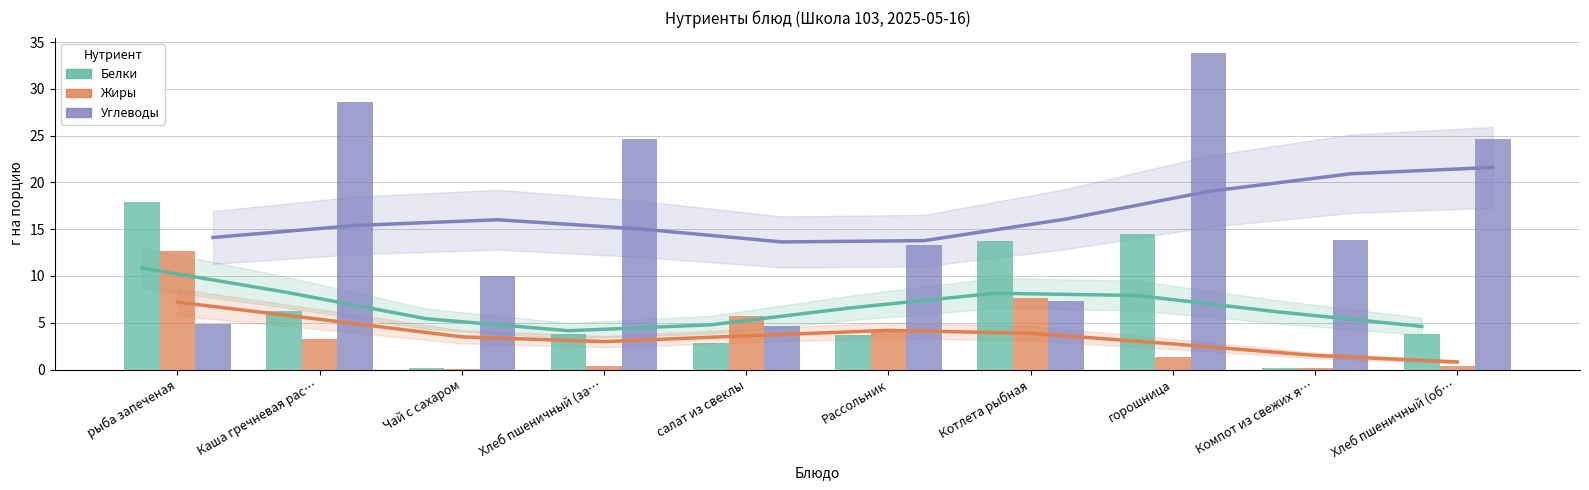

Reading right to left, extract all data points from this chart.

Белки: 3.8	0.2	14.5	13.7	3.6	2.9	3.8	0.2	6.3	17.9
Жиры: 0.4	0.2	1.3	7.7	4.2	5.7	0.4	0.0	3.3	12.7
Углеводы: 24.6	13.9	33.8	7.3	13.4	4.7	24.6	10.1	28.6	4.8